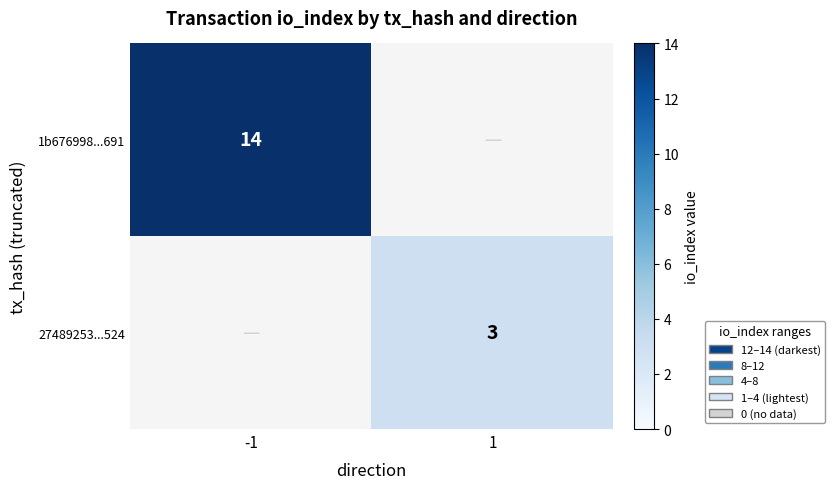

Is the value of 1b676998...691 at -1 greater than the value of 27489253...524 at 1?

Yes